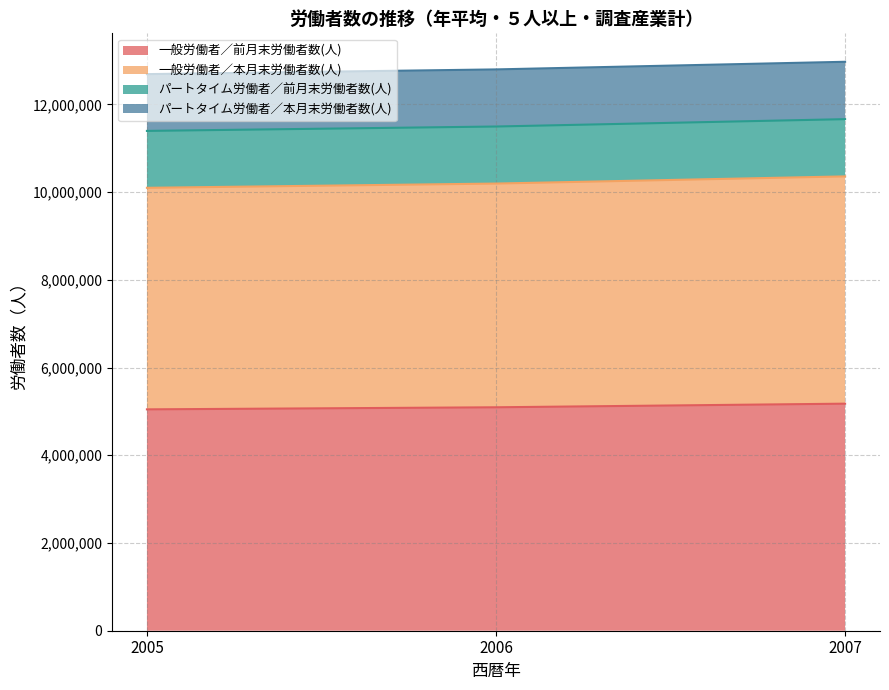

At which label does パートタイム労働者／前月末労働者数(人) first exceed 11496374?

2007